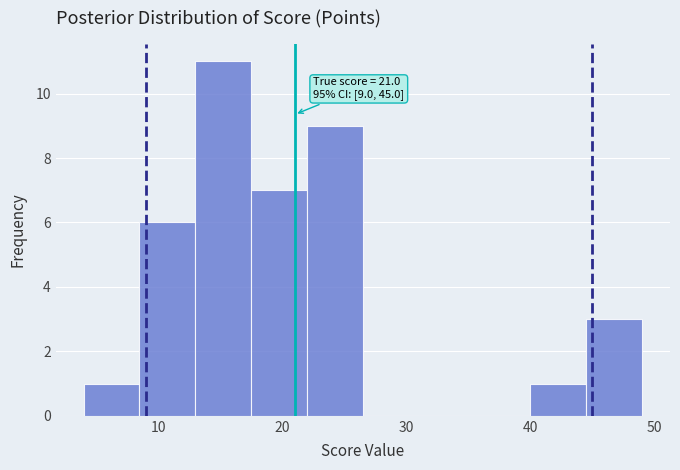

Which range on the x-axis has the tallest bar?

13.0 to 17.5